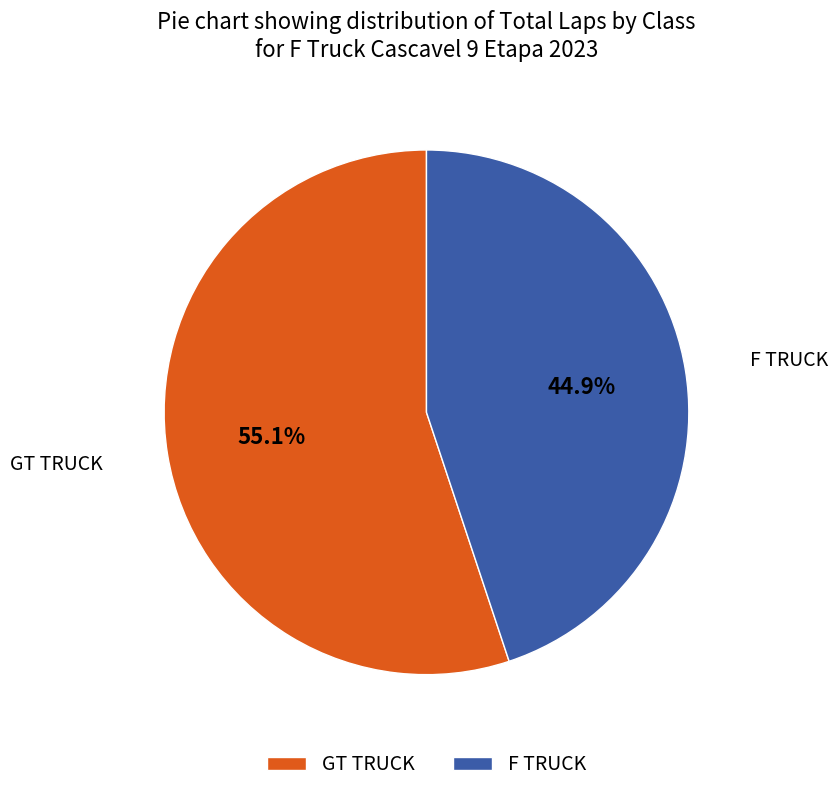

How many segments does this pie chart have?

2